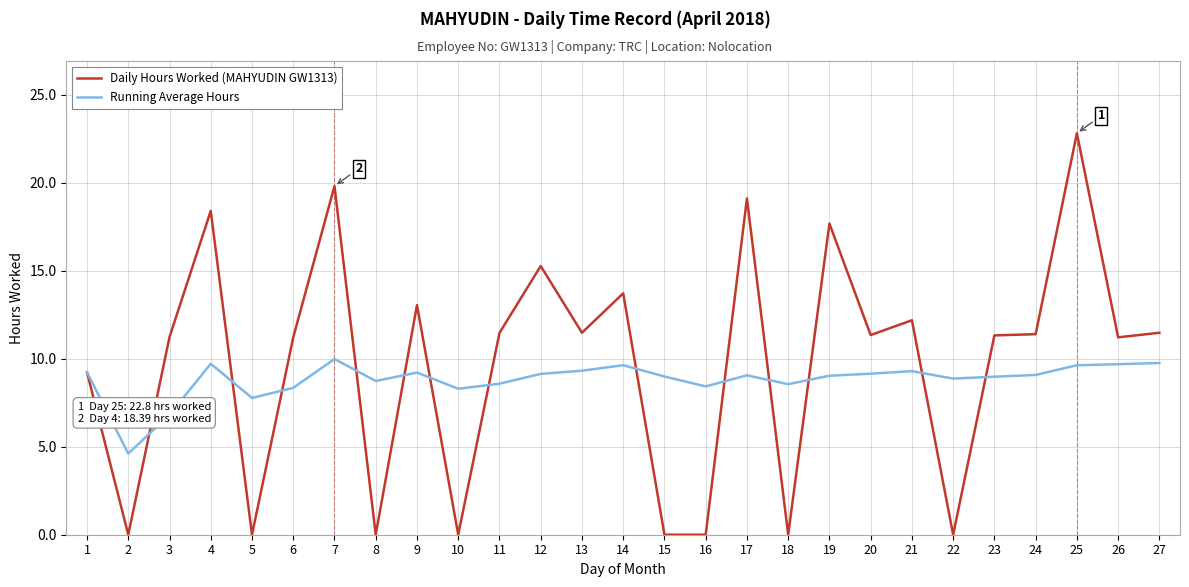

Does the chart display data point markers on the line(s)?

No